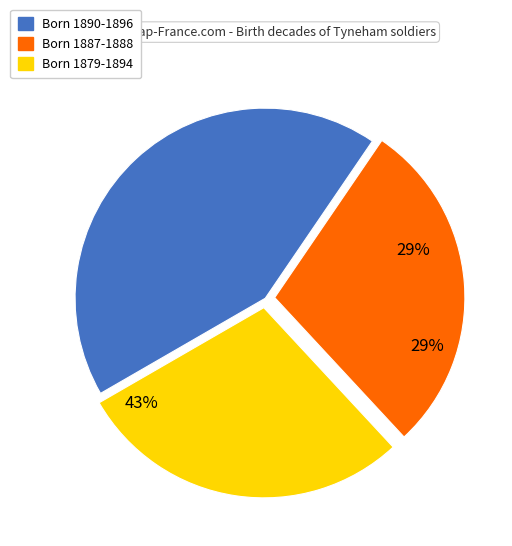

Which slice is the largest?

1890-1896